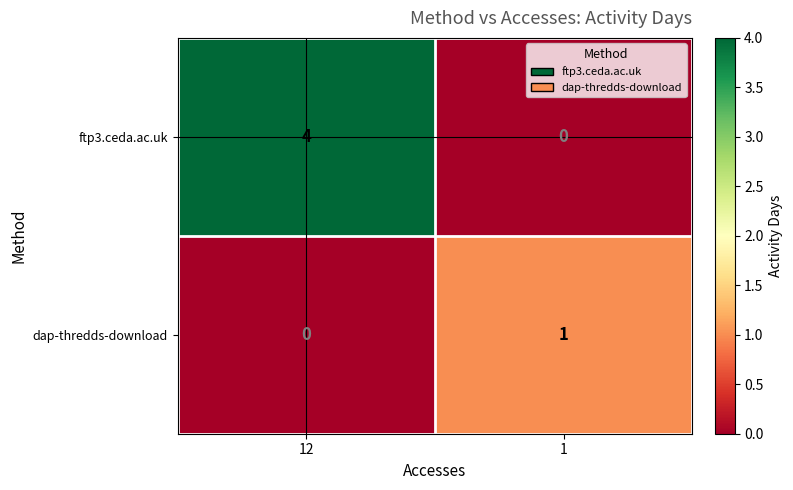

Which label corresponds to the largest value in the chart?

12